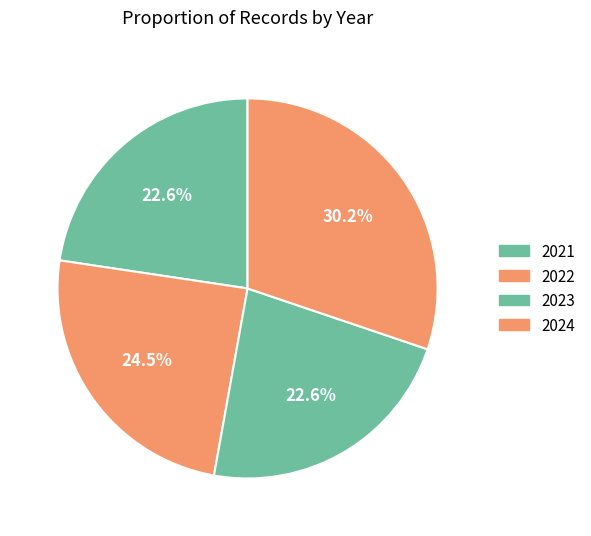

To the nearest percent, what is the combined percentage of 2023 and 2022?

47%